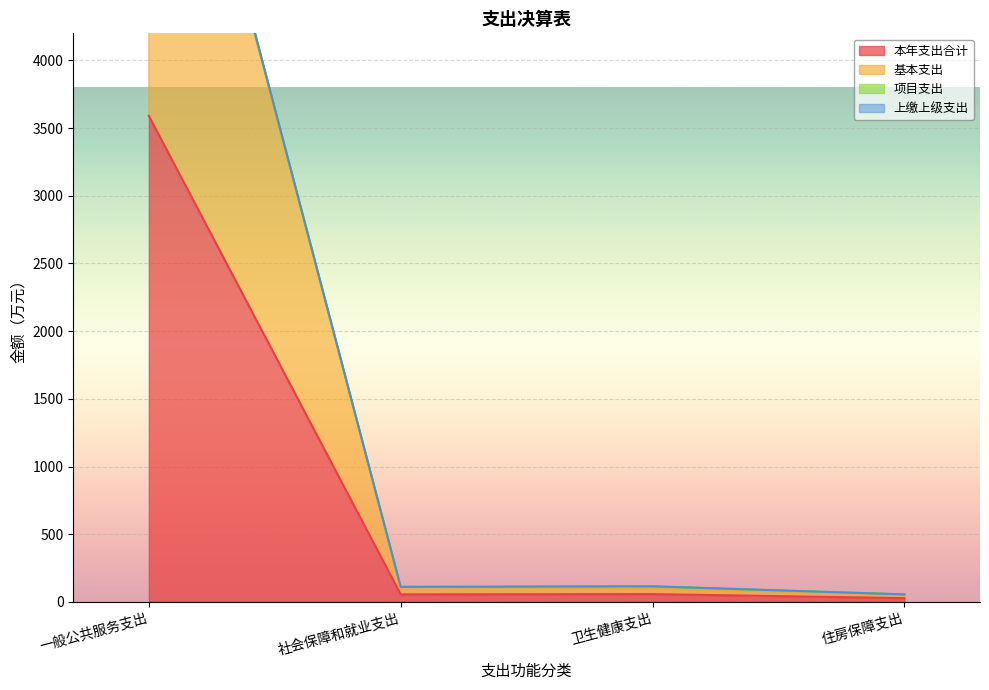

At which category does 本年支出合计 reach its first local peak?

卫生健康支出